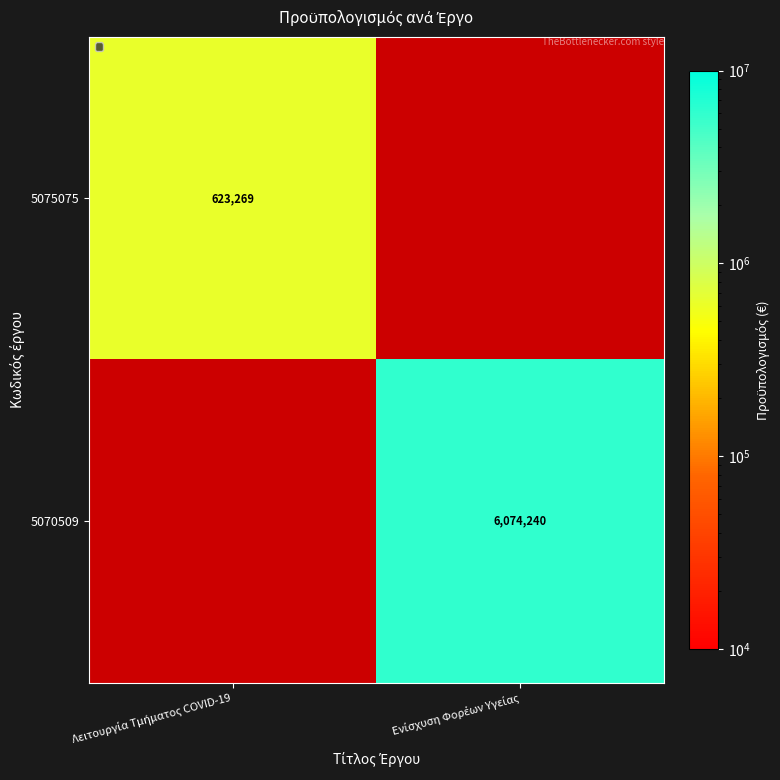

Between Λειτουργία Τμήματος COVID-19 and Ενίσχυση Φορέων Υγείας, which is larger?

Λειτουργία Τμήματος COVID-19